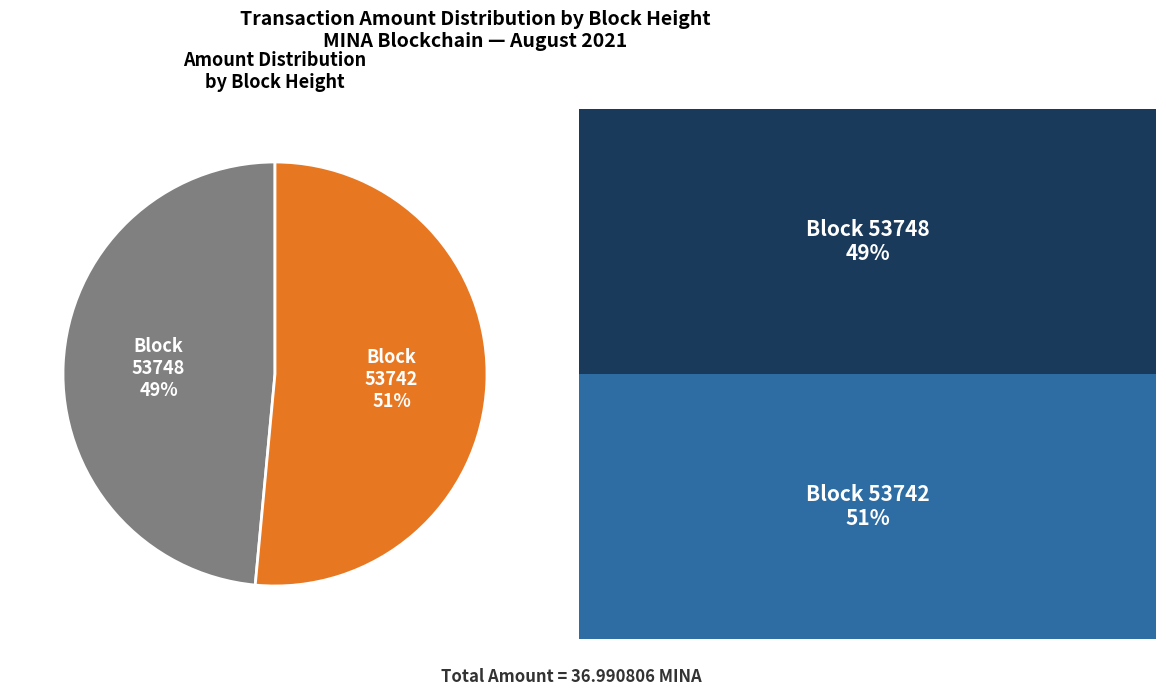

To the nearest percent, what is the combined percentage of Block 53742 and Block 53748?

100%